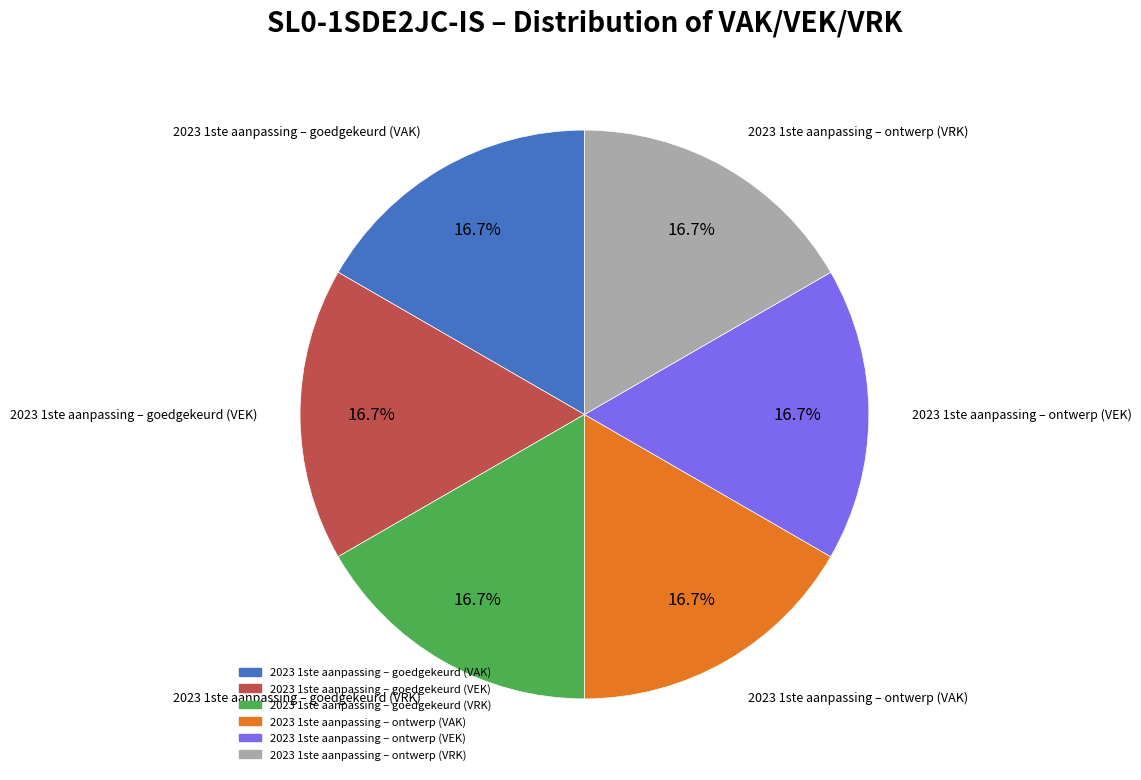

Count the number of slices in the pie.

6